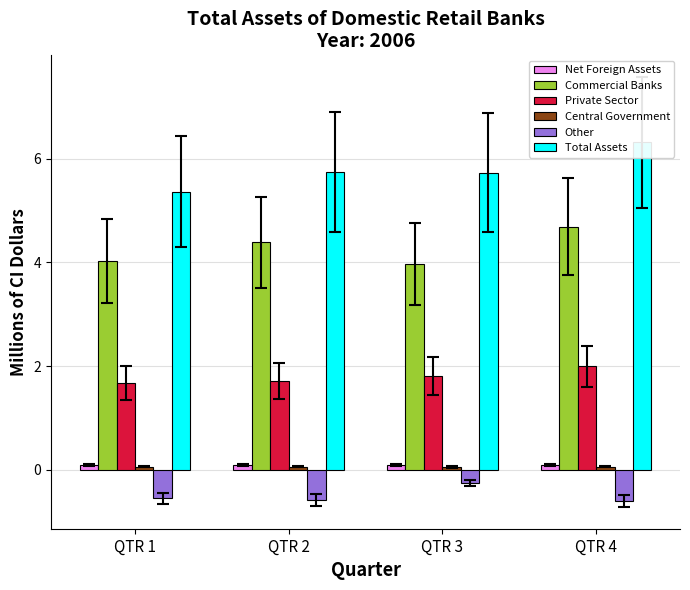

What is the sum of all Commercial Banks values?

17.1